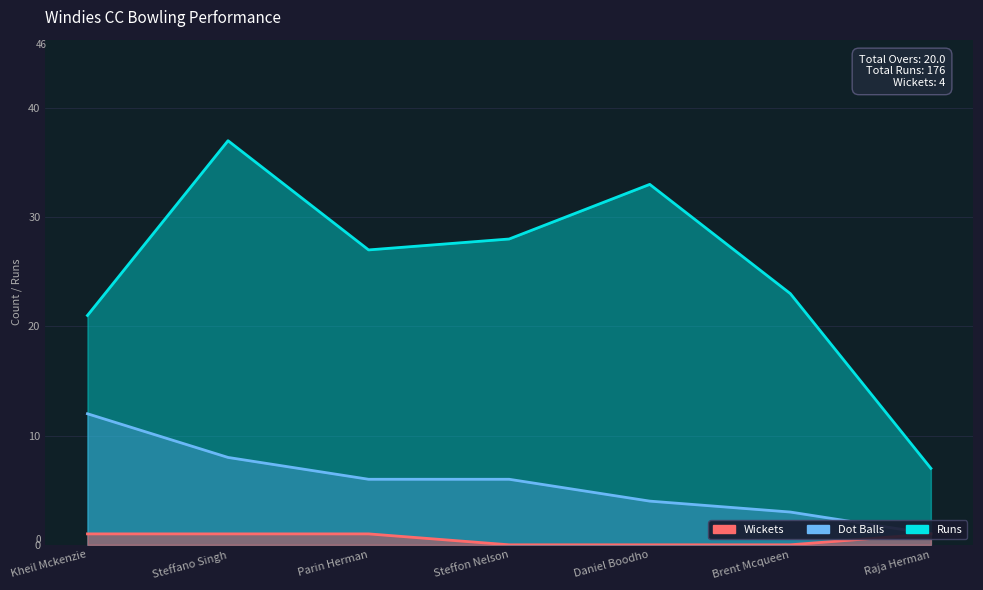

What is the sum of all Wickets values?

4